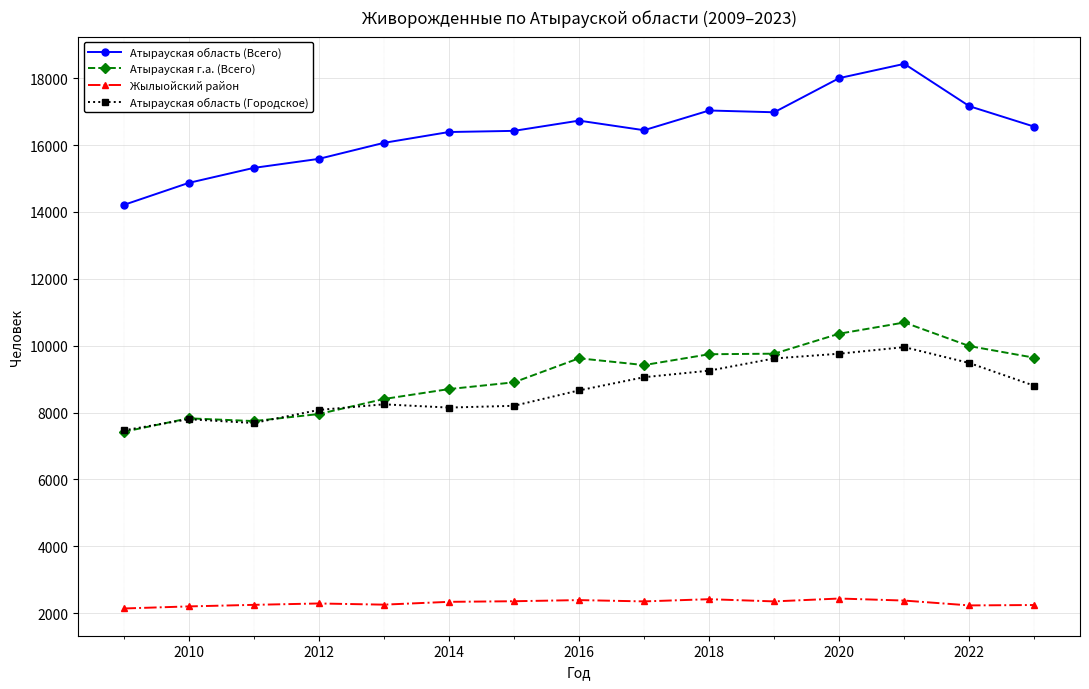

Which series has the largest total across all categories?

Атырауская область (Всего)